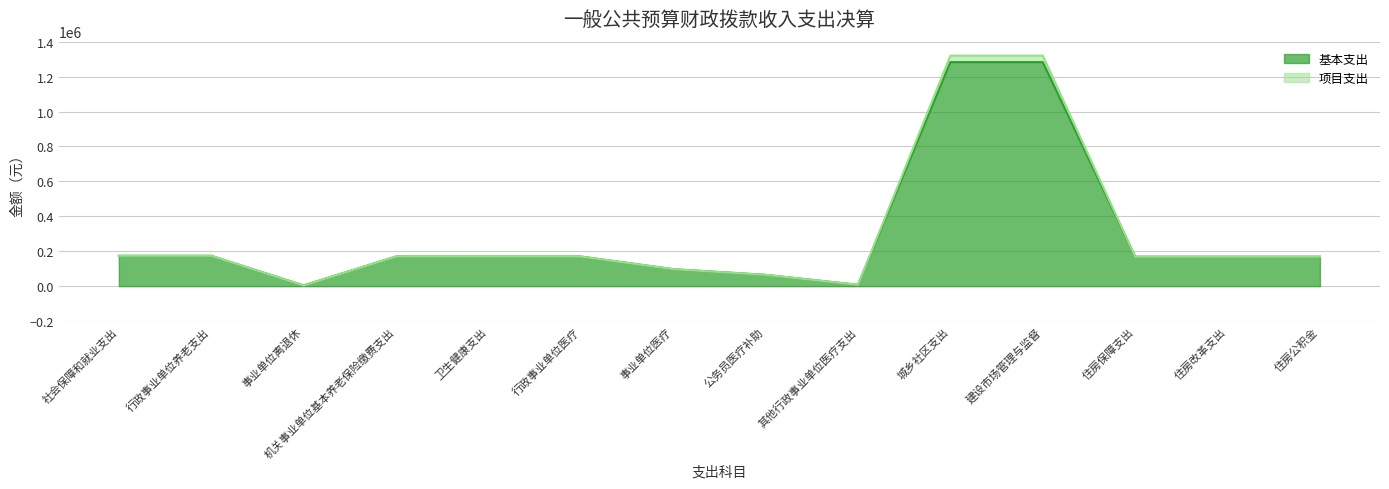

The value of 基本支出 at 事业单位医疗 is 38292.4. True or false?

False